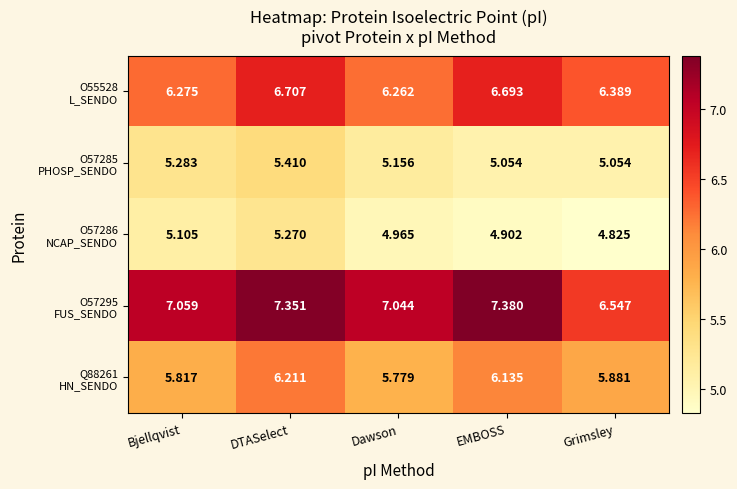

At which category is the sum across all series the highest?

DTASelect